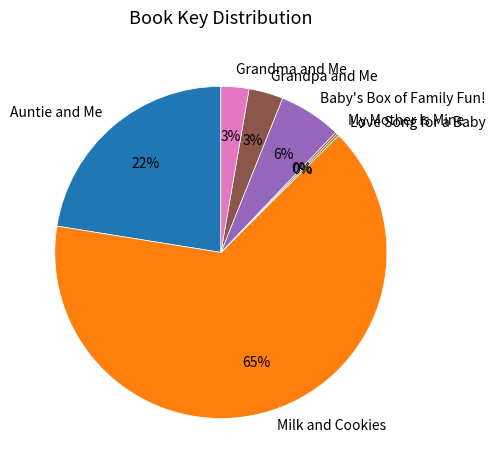

To the nearest percent, what is the average slice percentage?

14%